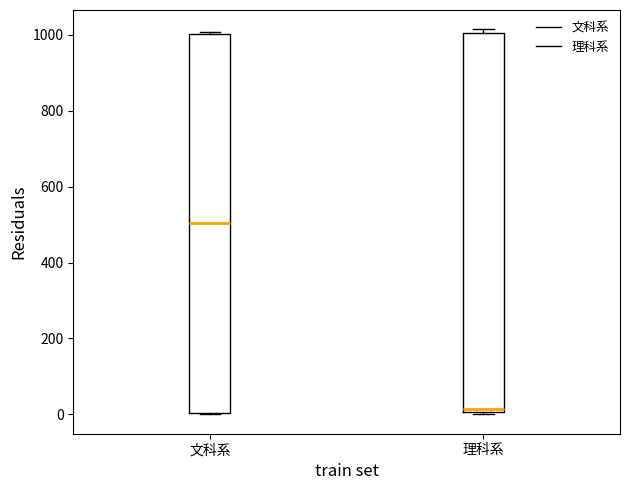

Reading left to right, transcribe this box plot: for each box, give where its median line is, the range the box spans, and where its two whiskers end, as read against the y-axis. The values are not printed on the chart, so give them approximately, as read against the axis.

文科系: median 500, box 0 to 1000, whiskers 0 to 1000
理科系: median 20, box 0 to 1000, whiskers 0 (just below the box's lower edge) to 1020